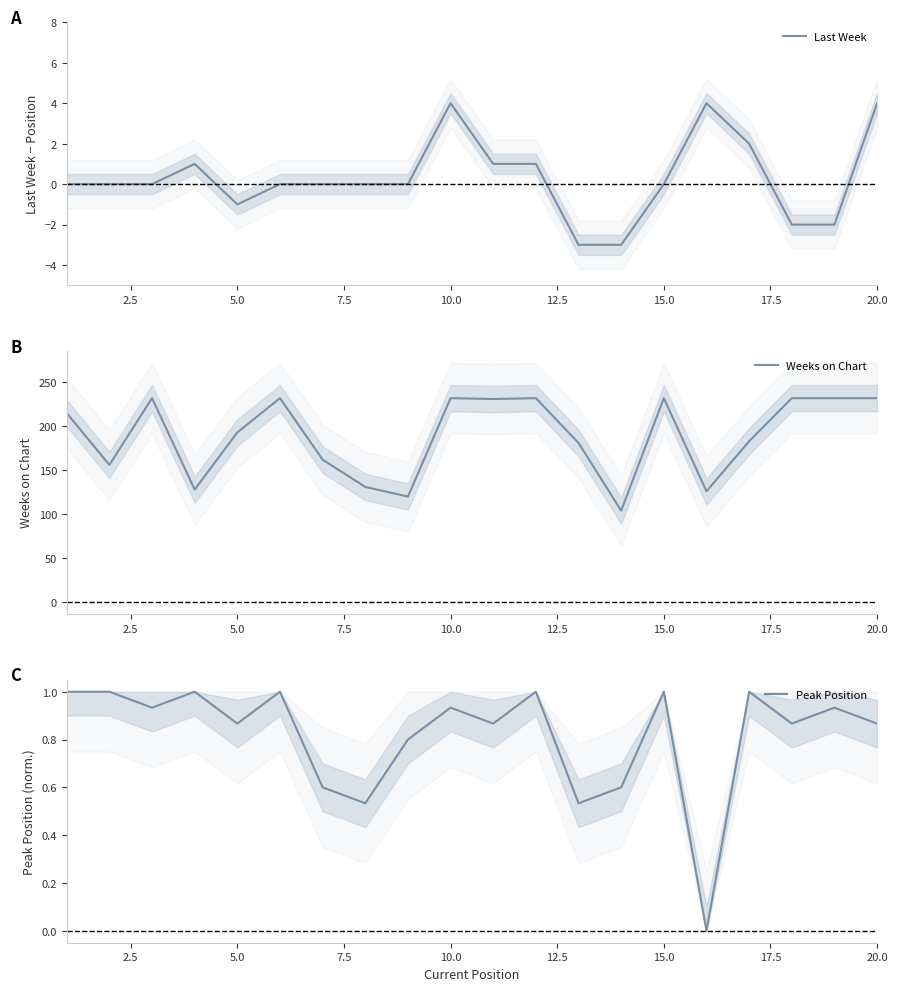

True or false: Peak Position and Weeks on Chart cross at least once.

False